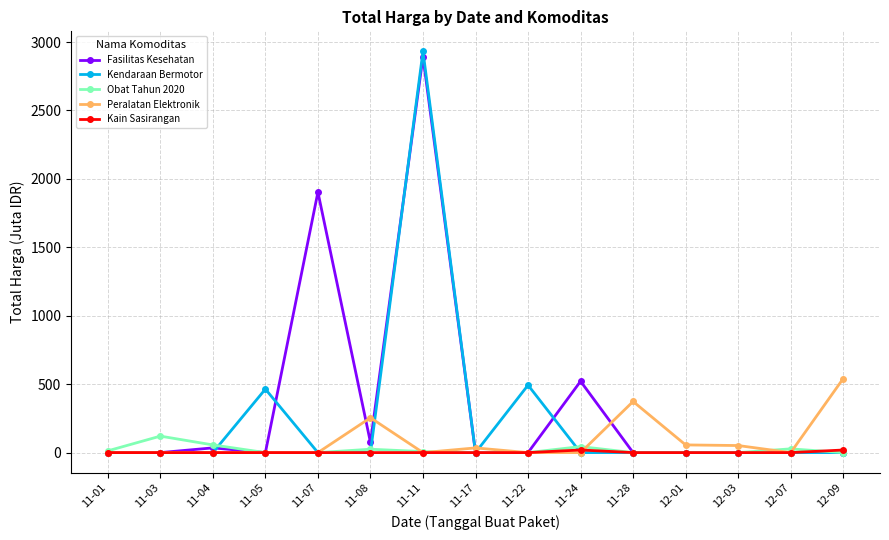

At which category does the chart reach its peak across all series?

11-11